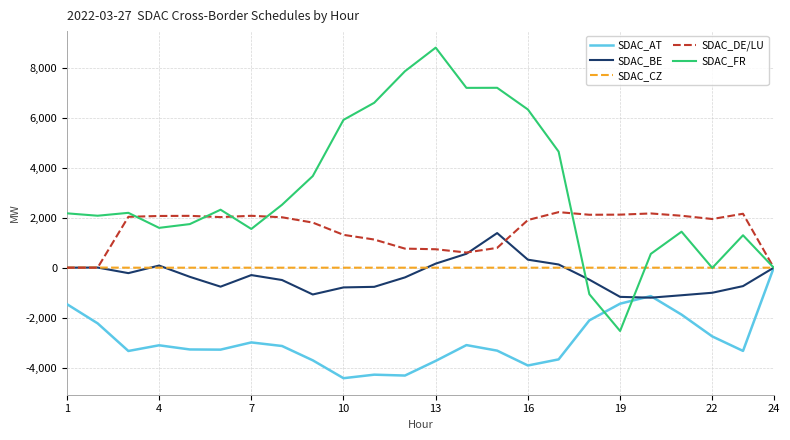

Which series has the largest range (max minus min)?

SDAC_FR